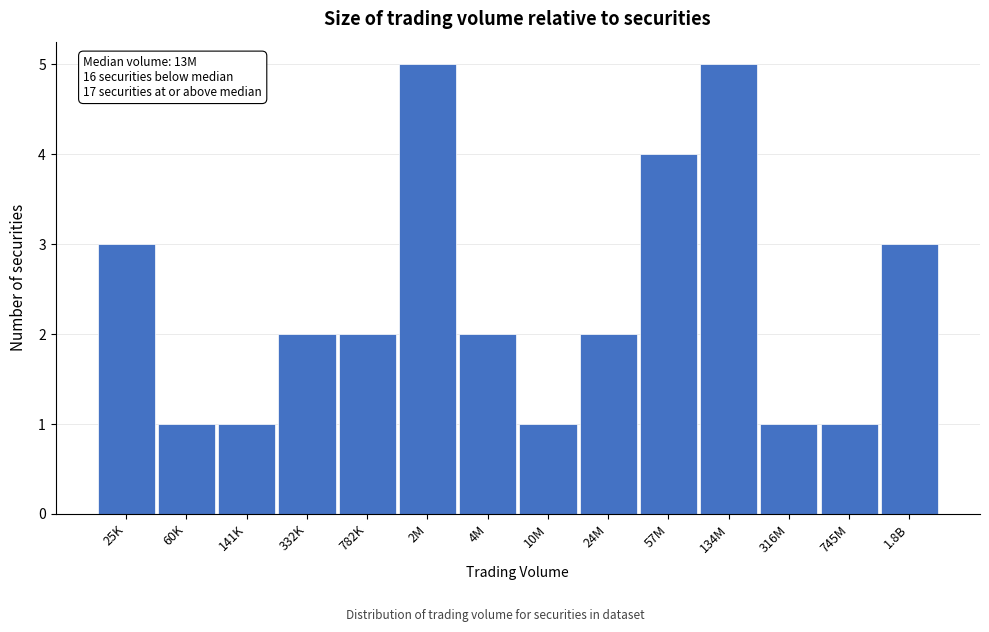

Reading left to right, what are all the values shown in this chart?

25K=3	60K=1	141K=1	332K=2	782K=2	2M=5	4M=2	10M=1	24M=2	57M=4	134M=5	316M=1	745M=1	1.8B=3